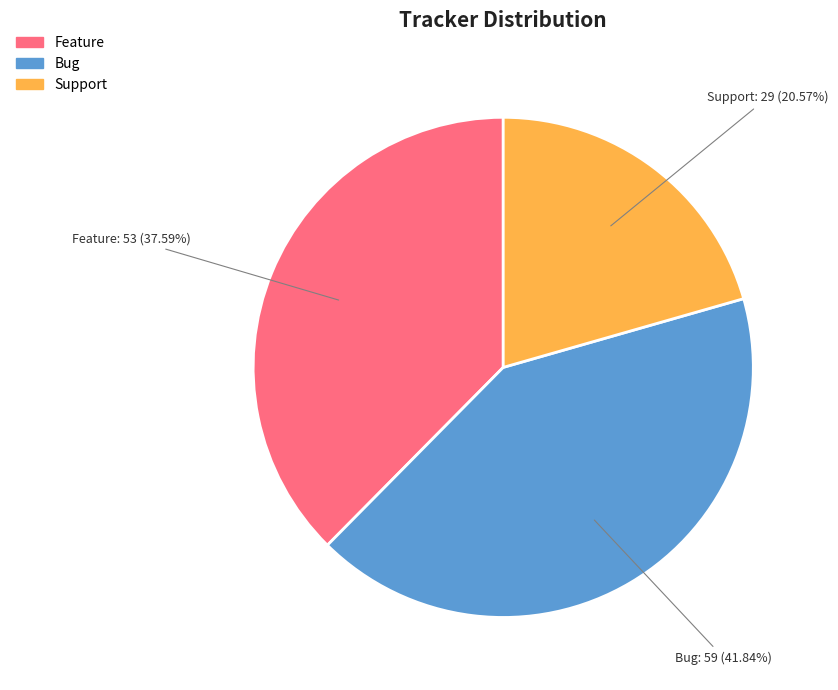

Count the number of slices in the pie.

3